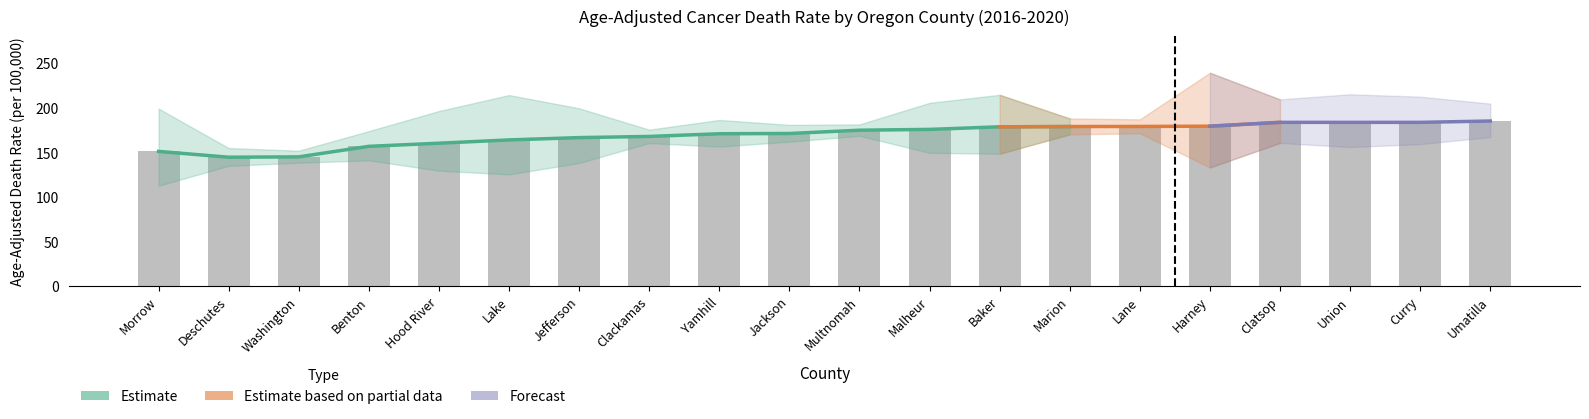

Rank the series at Umatilla from lowest to highest value.

Lower CI, Age-Adjusted Death Rate, Upper CI